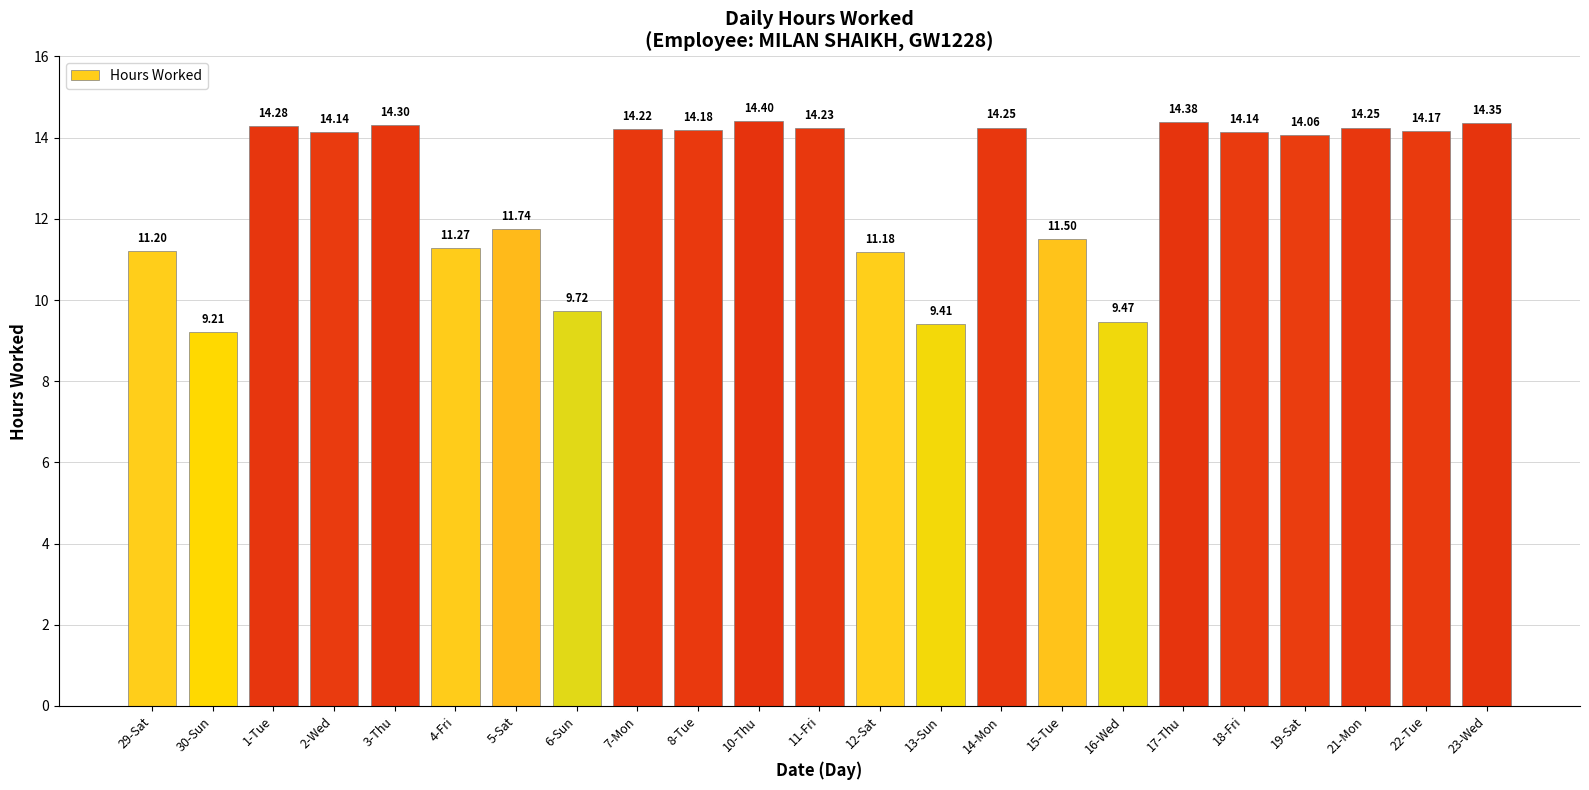

What is the value of the 1st bar from the left?

11.2